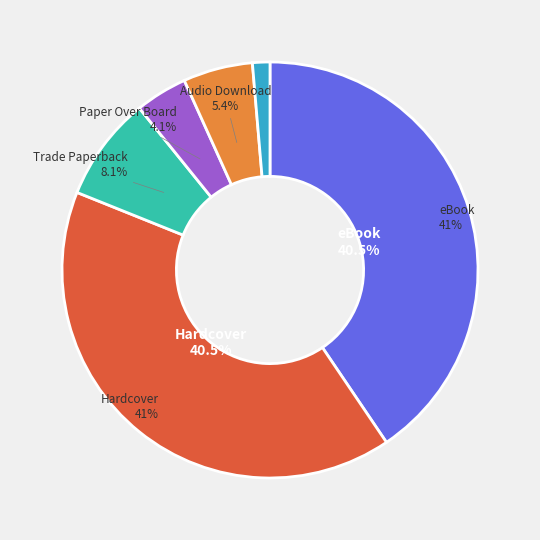

True or false: eBook accounts for 41% of the total.

True